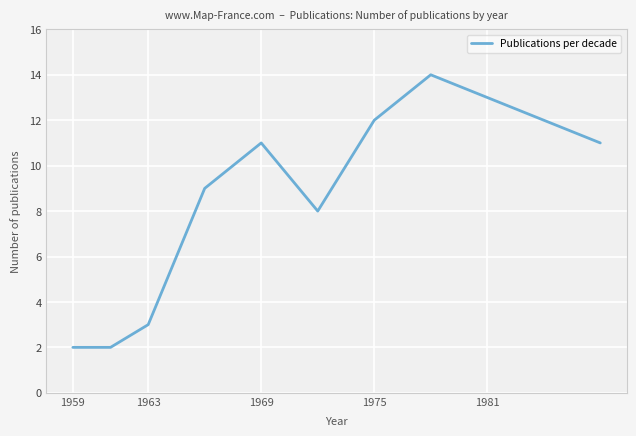

What is the difference between the maximum and minimum values?

12